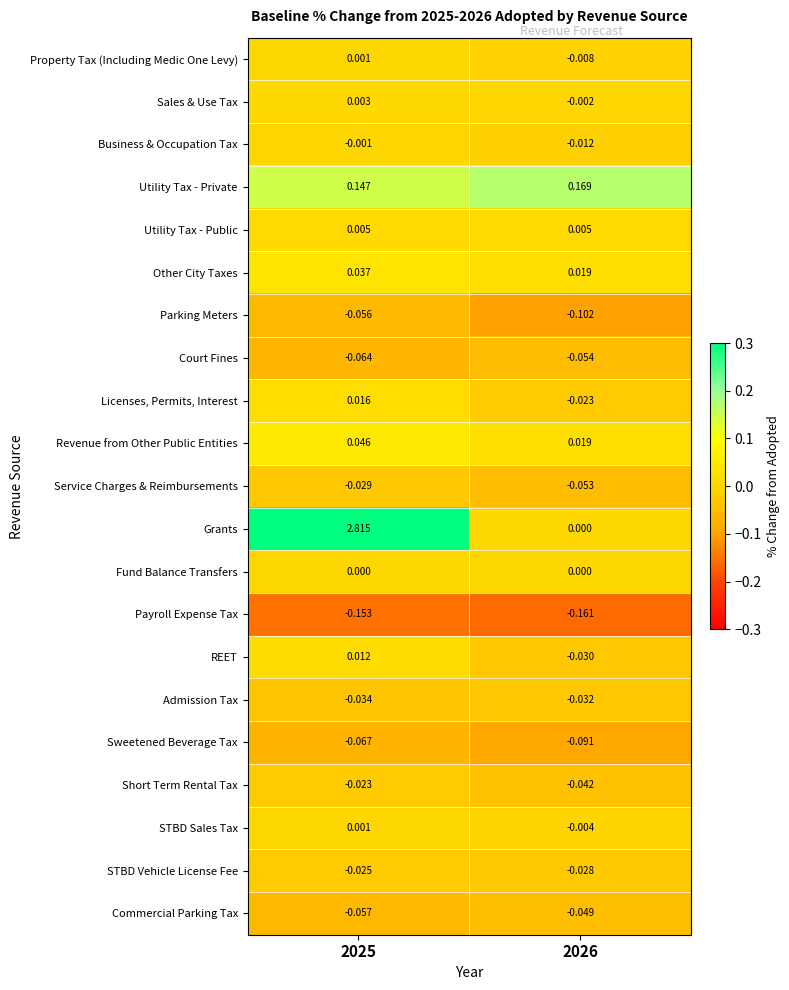

Which series has the largest total across all categories?

Grants